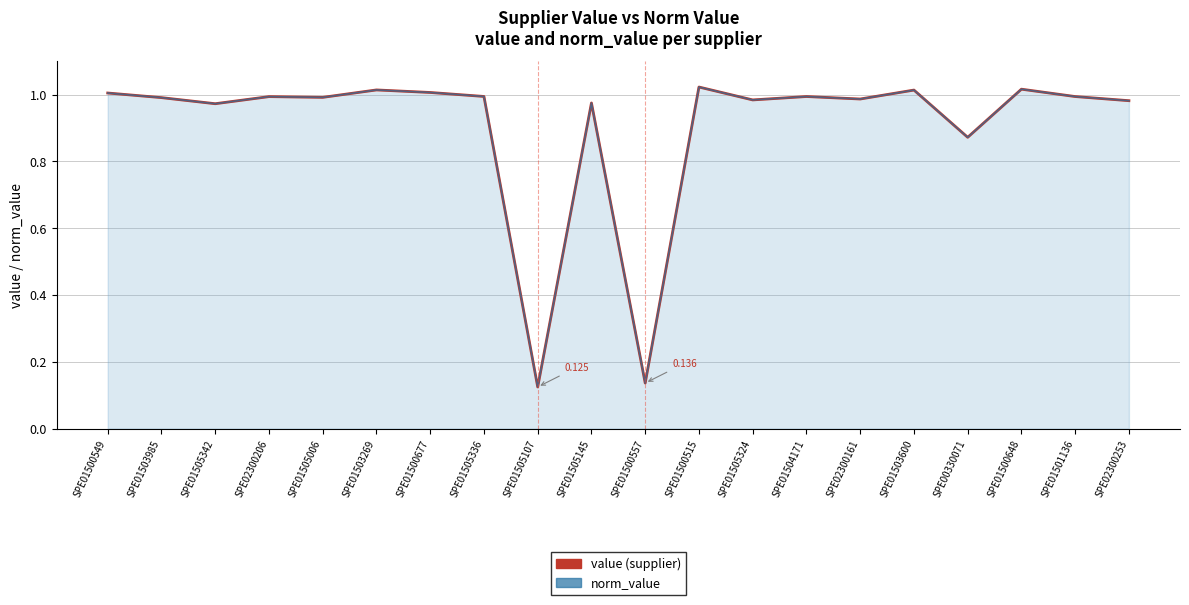

True or false: norm_value has more than 1 interior local peaks.

True